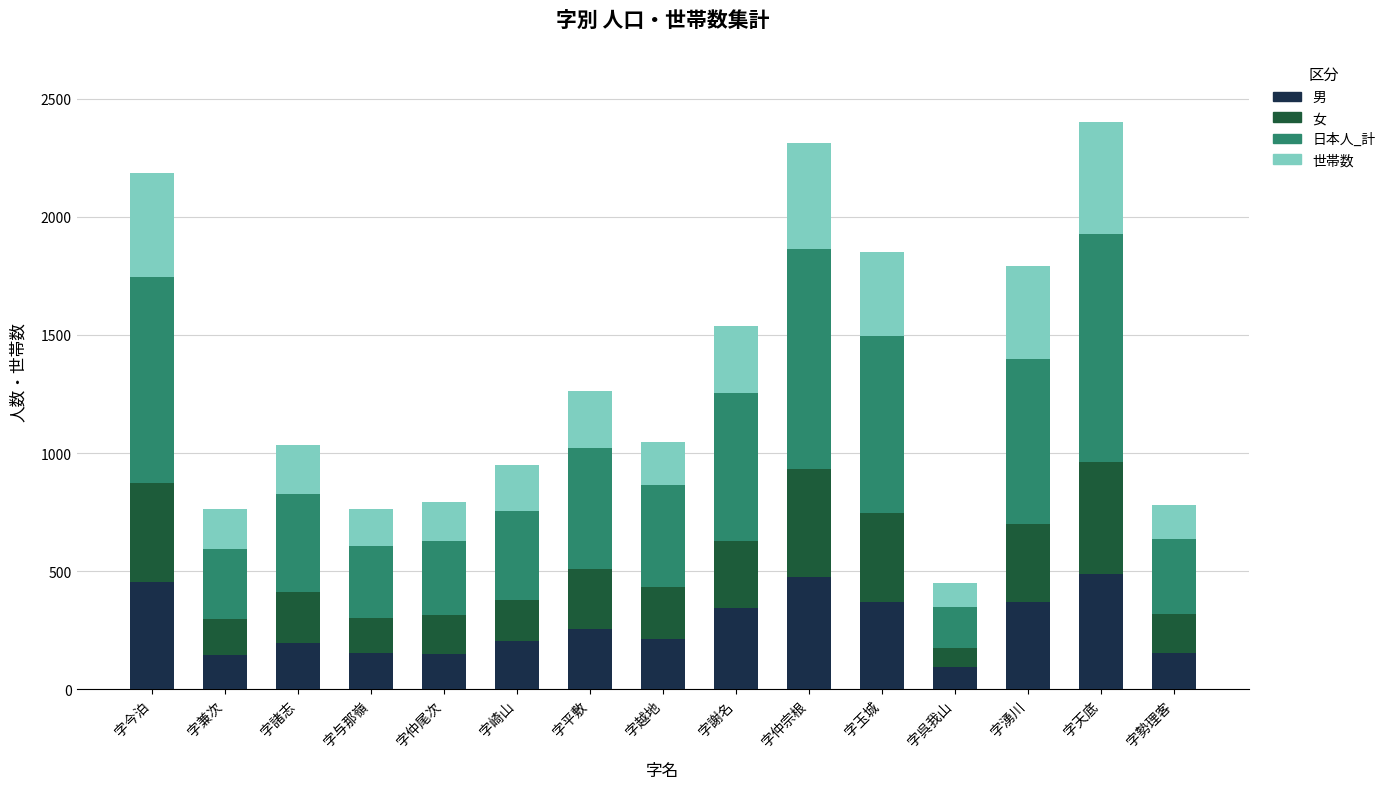

What is the total value across all series at 字崎山?

948